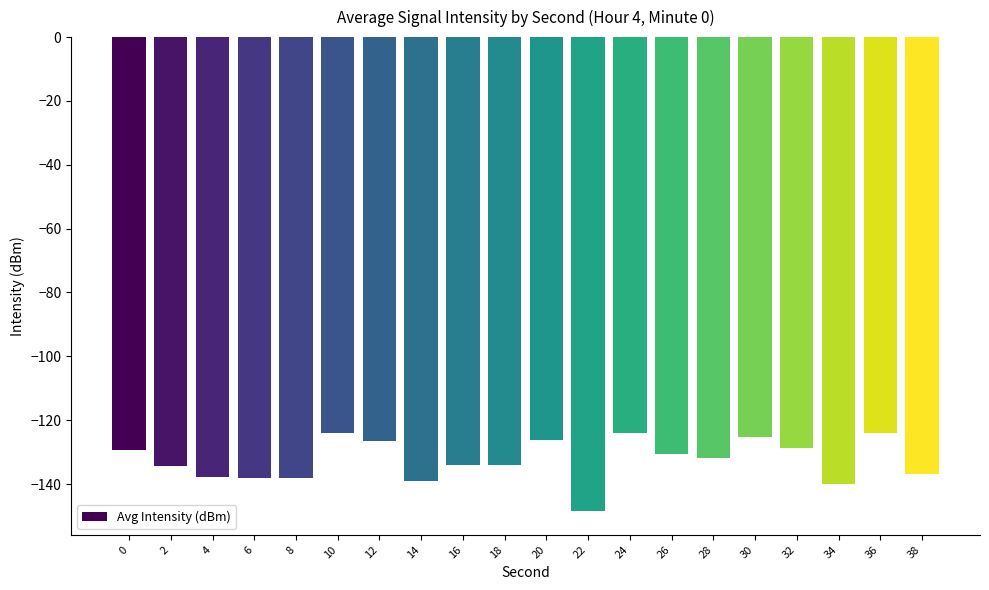

What is the greatest value displayed?

-124.0